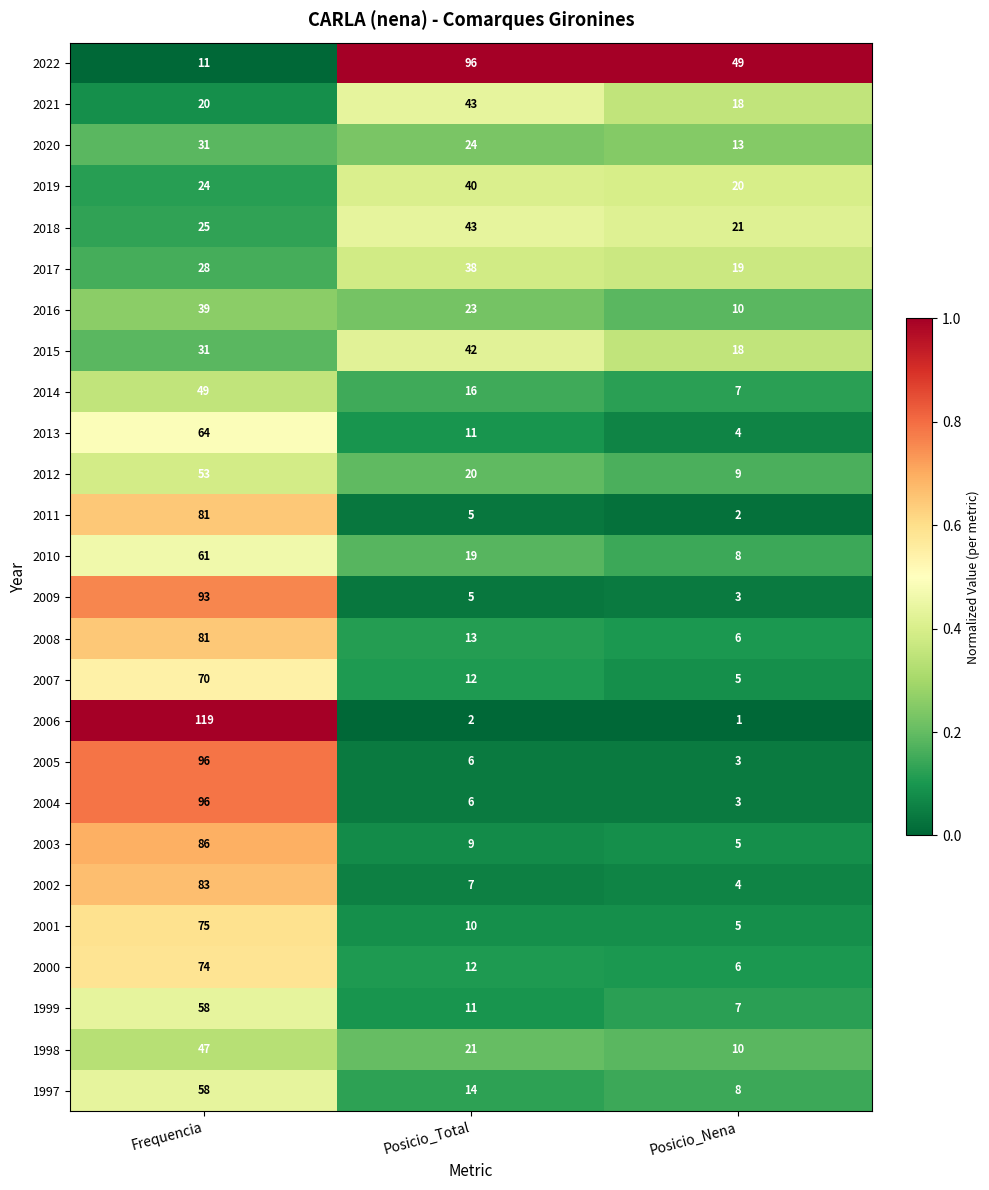

Which category has the lowest value across all series?

Posicio_Nena